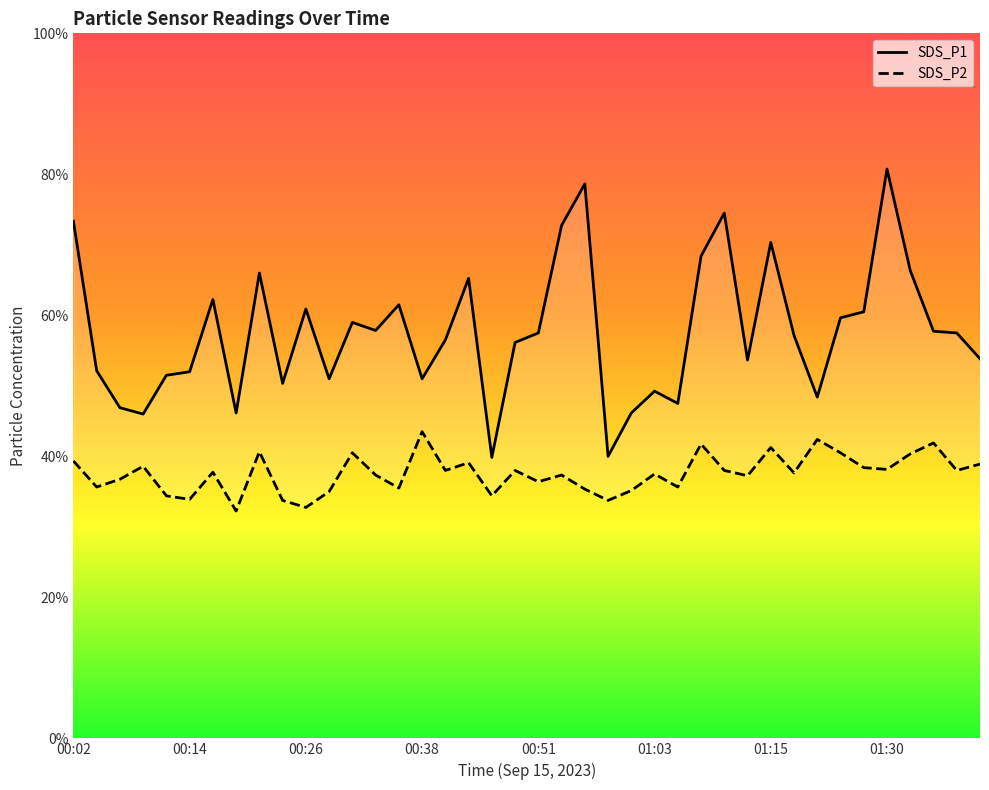

What position from the left is 00:48?

20